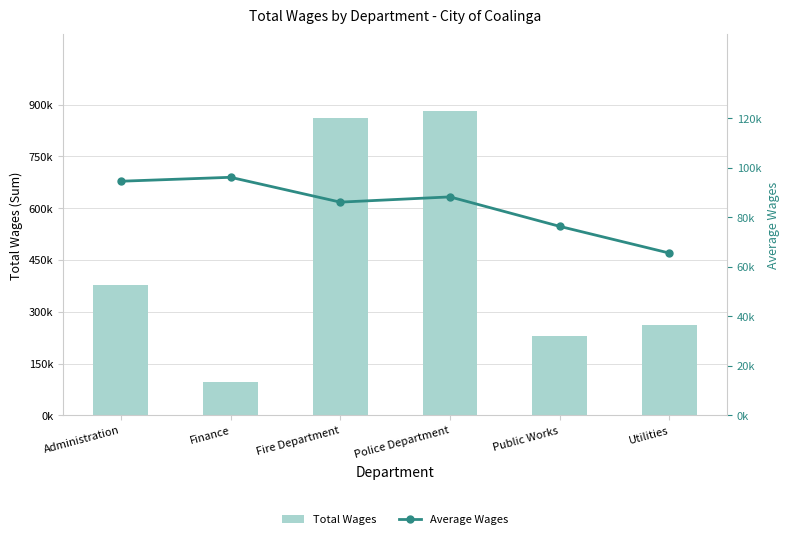

What is the sum of all Total Wages values?

2710157.0